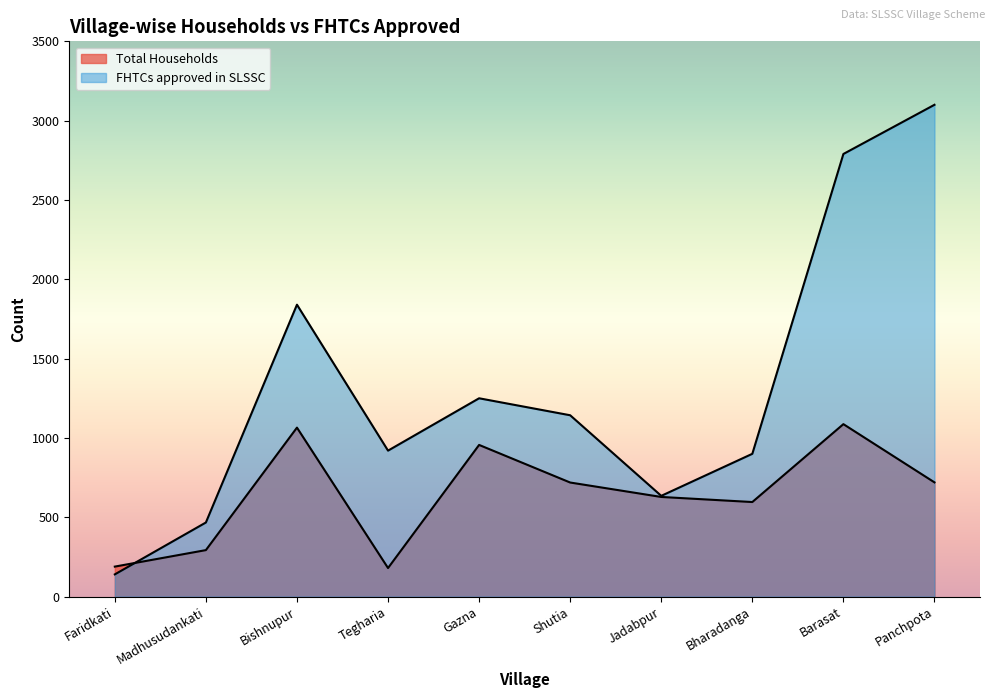

The Total Households series shows 268 at Shutia. True or false?

False